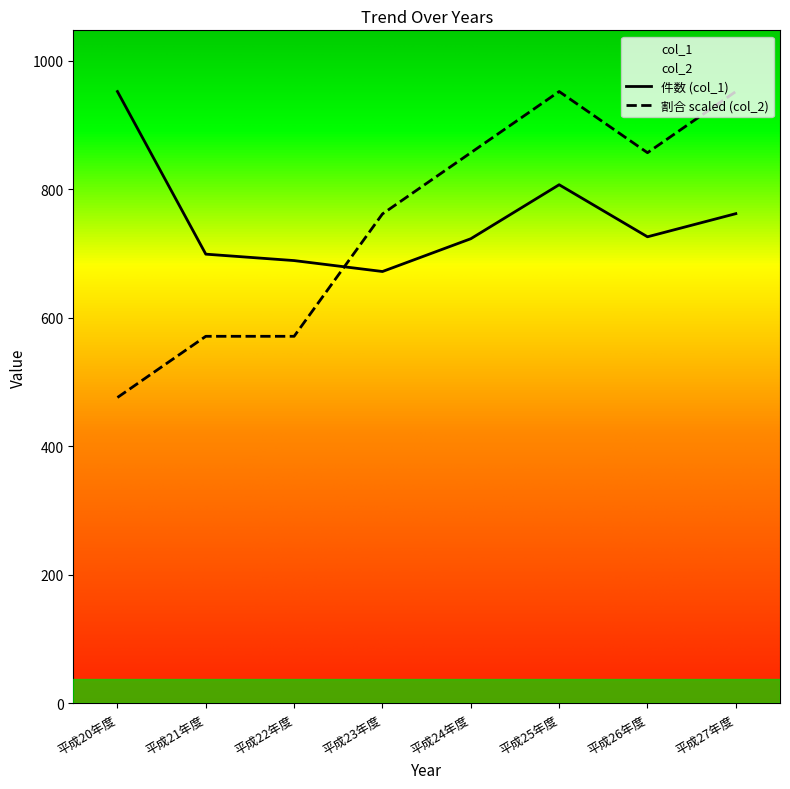

True or false: 件数 (col_1) and 割合 scaled (col_2) cross at least once.

True